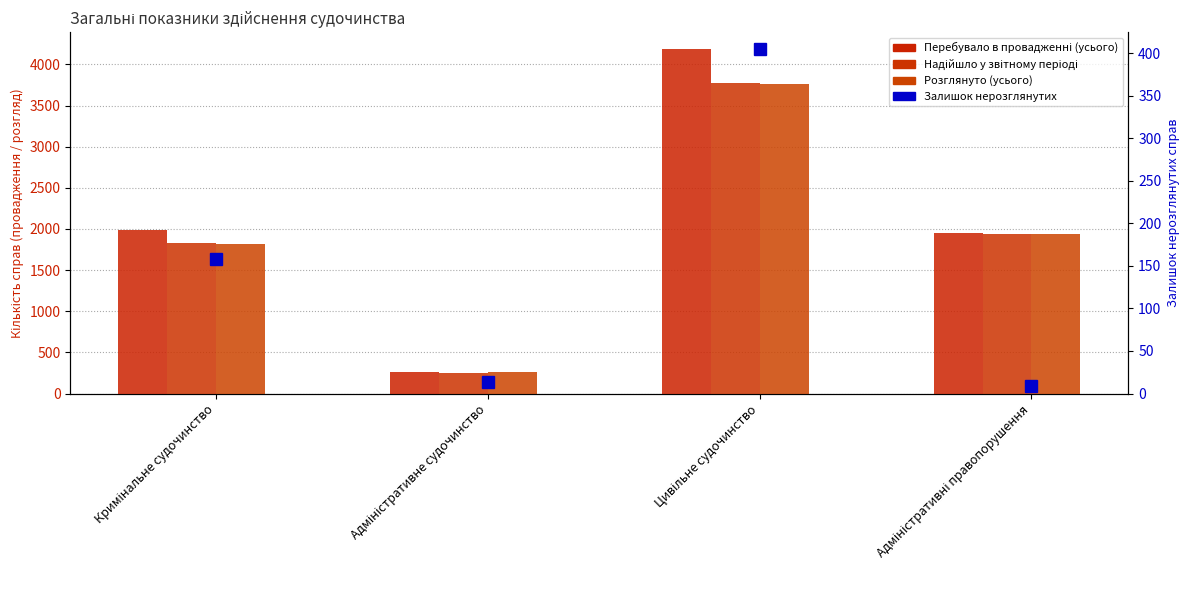

What is the difference between the Залишок нерозглянутих values at Цивільне судочинство and Кримінальне судочинство?

247